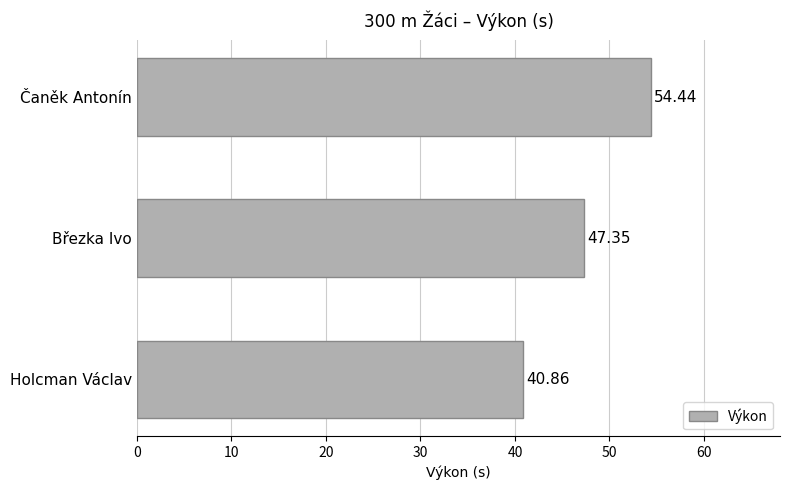

What is the ratio of the value at Čaněk Antonín to the value at Holcman Václav?

1.3